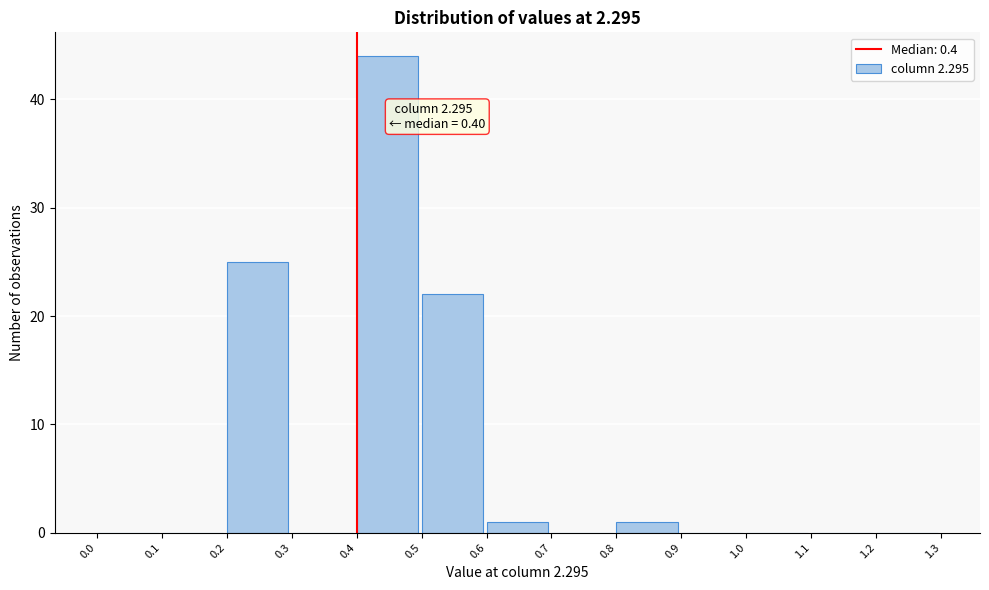

Which range on the x-axis has the tallest bar?

0.4 to 0.5